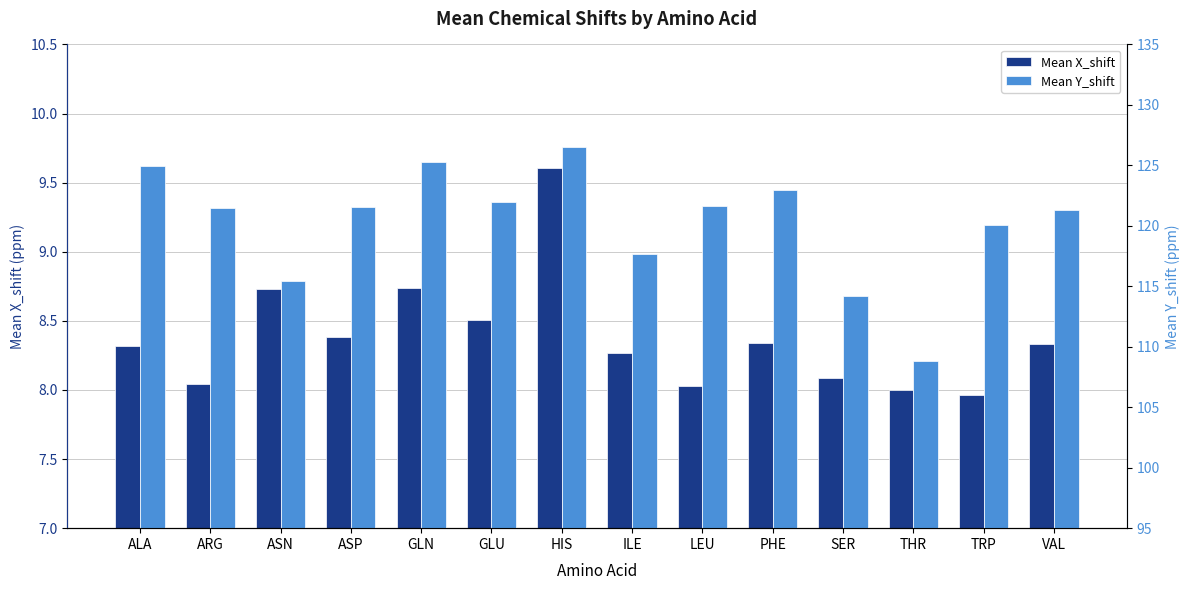

Which label corresponds to the largest value in the chart?

HIS